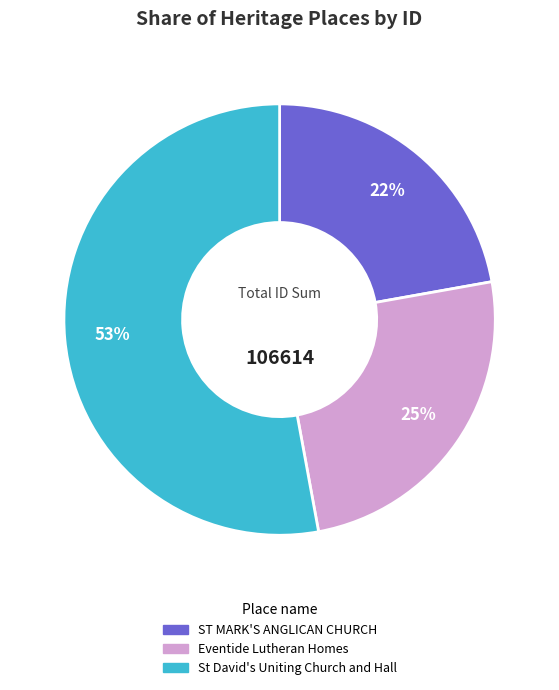

To the nearest percent, what percentage of the pie is ST MARK'S ANGLICAN CHURCH?

22%